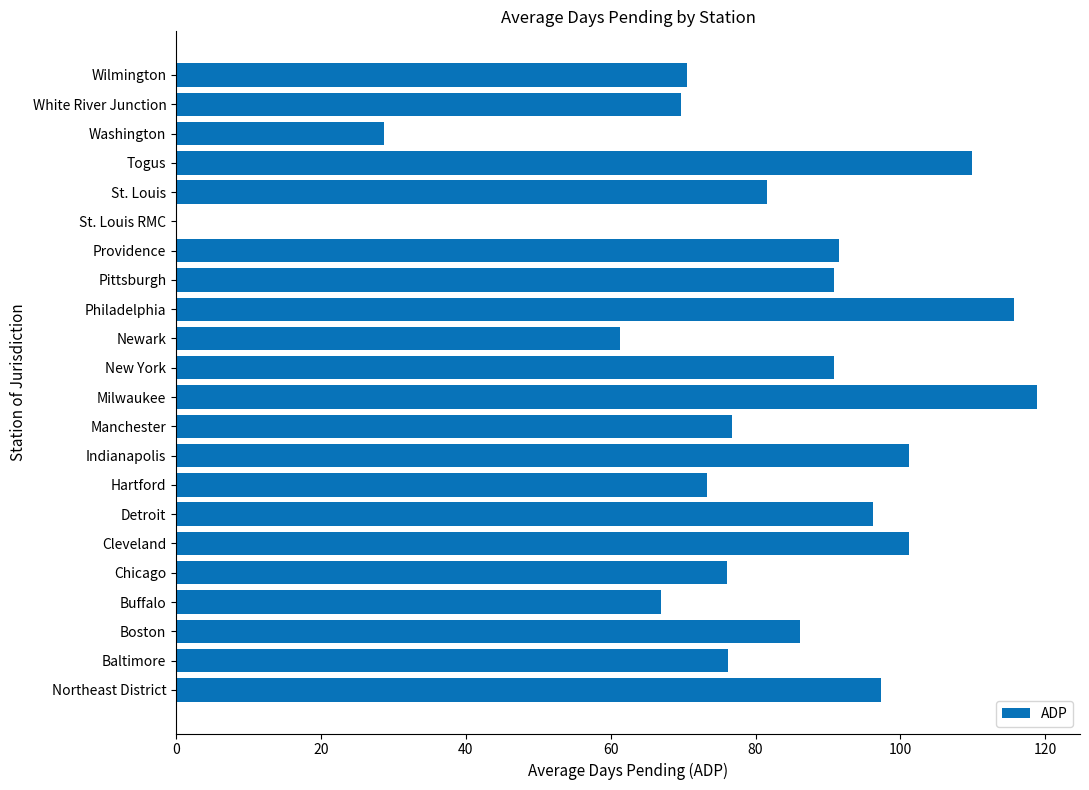

How many values exceed 86?

11